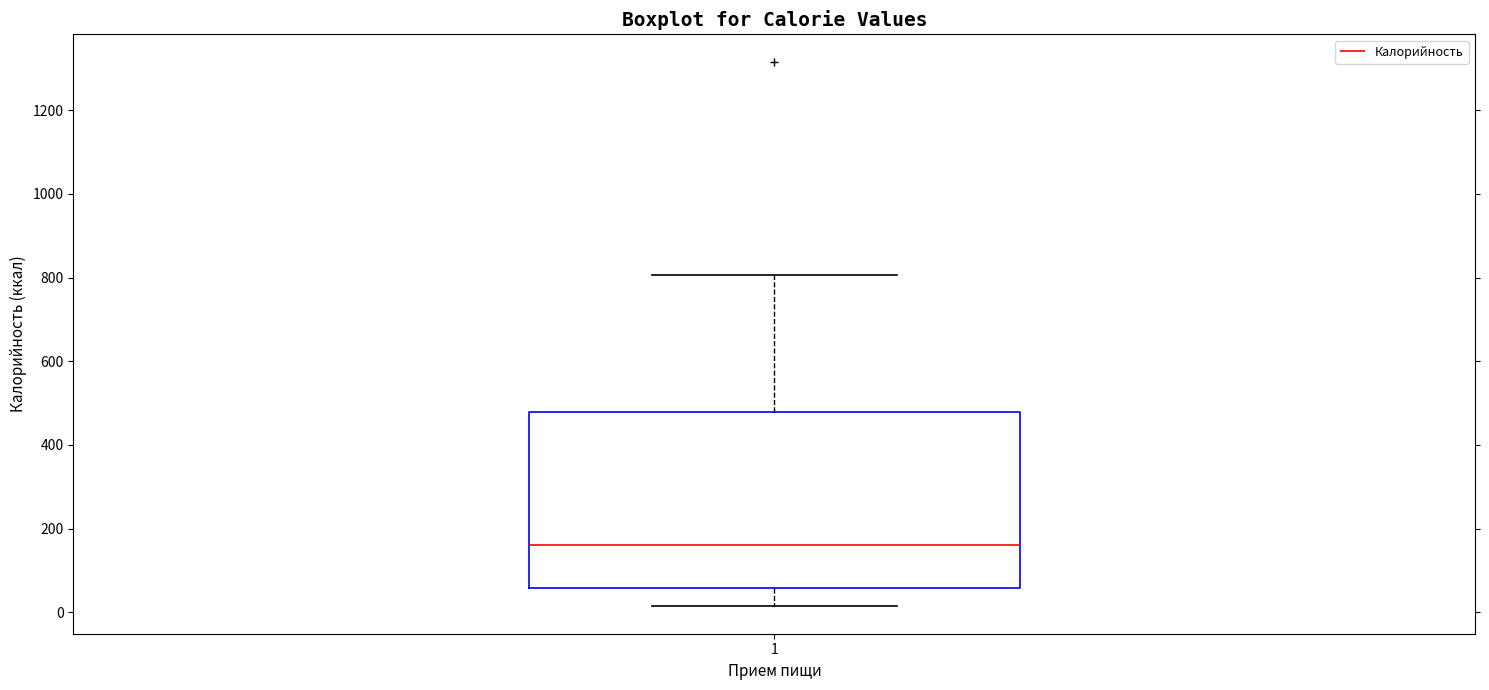

Transcribe this box plot: give where the median line is, the range the box spans, and where the two whiskers end, as read against the y-axis. The values are not printed on the chart, so give them approximately, as read against the axis.

median 160, box 60 to 480, whiskers 20 to 800